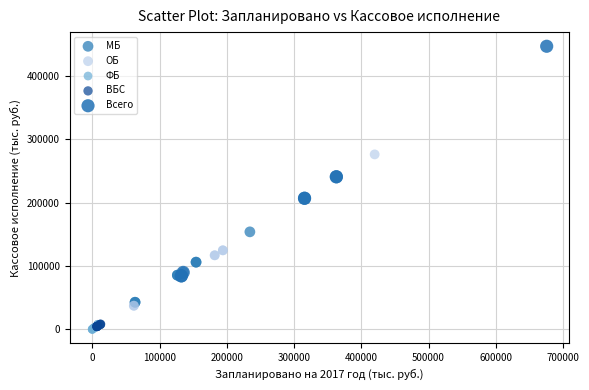

Which series contains the highest Y value?

Всего